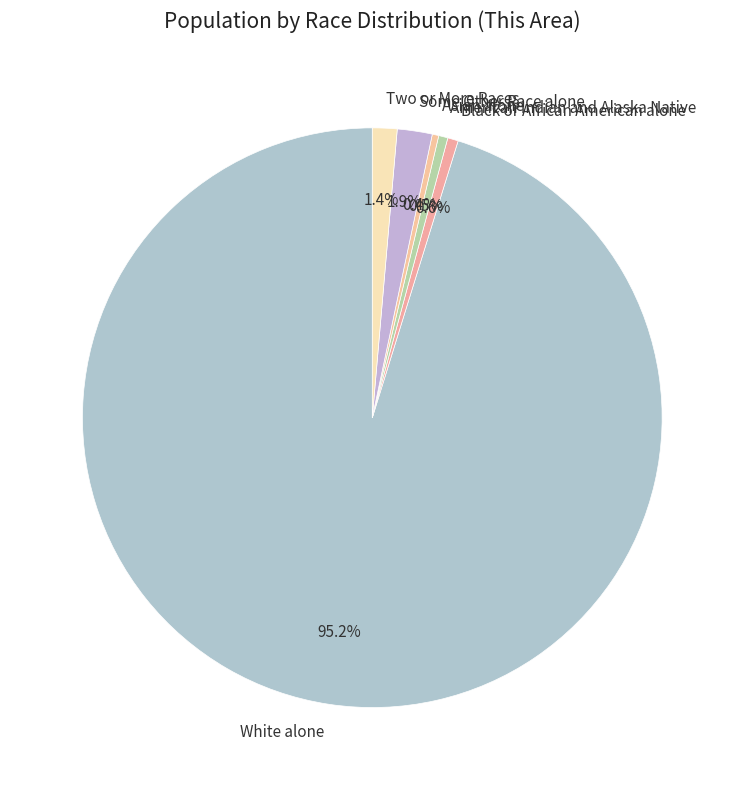

What percentage is the White alone slice, to the nearest percent?

95%